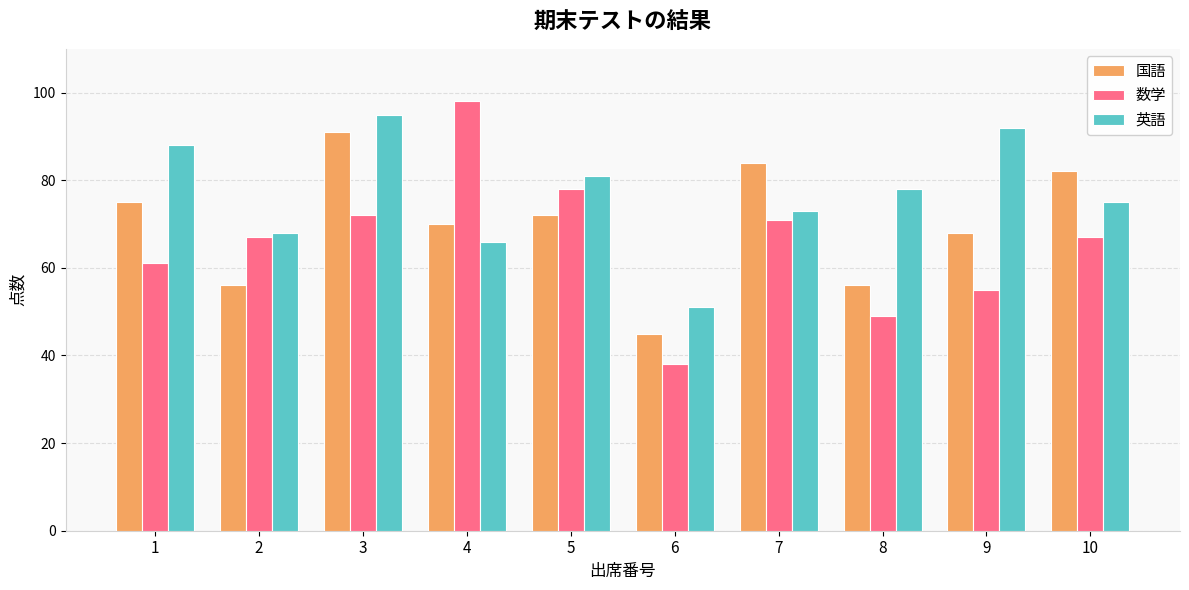

Between 5 and 7, which series saw the biggest shift?

国語